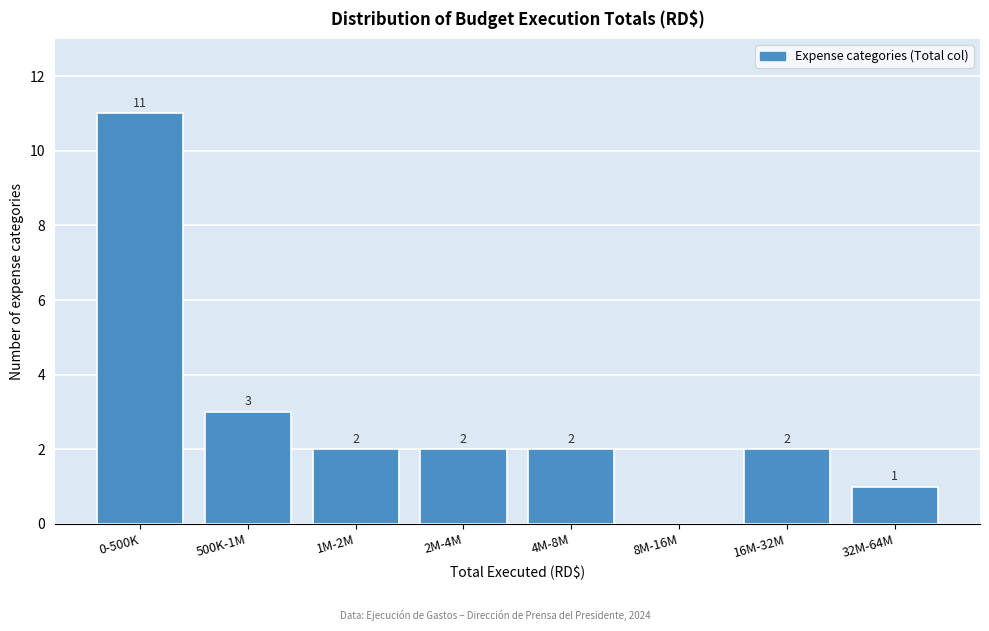

Reading right to left, transcribe all the data shown in this chart.

32M-64M=1	16M-32M=2	8M-16M=0	4M-8M=2	2M-4M=2	1M-2M=2	500K-1M=3	0-500K=11